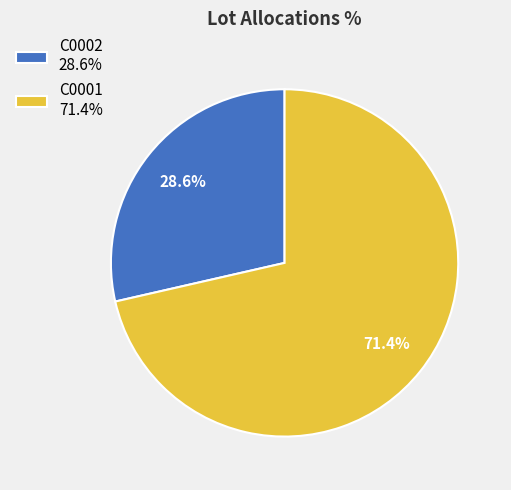

To the nearest percent, what is the average slice percentage?

50%